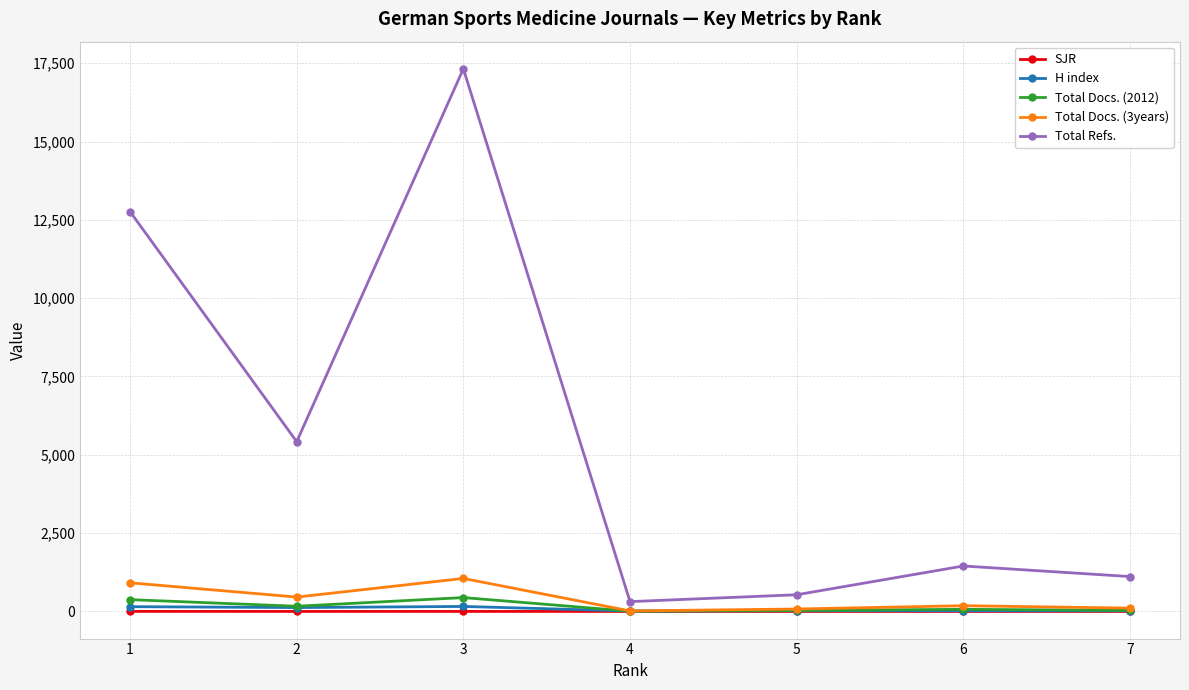

What is the highest value of the Total Refs. series?

17321.0